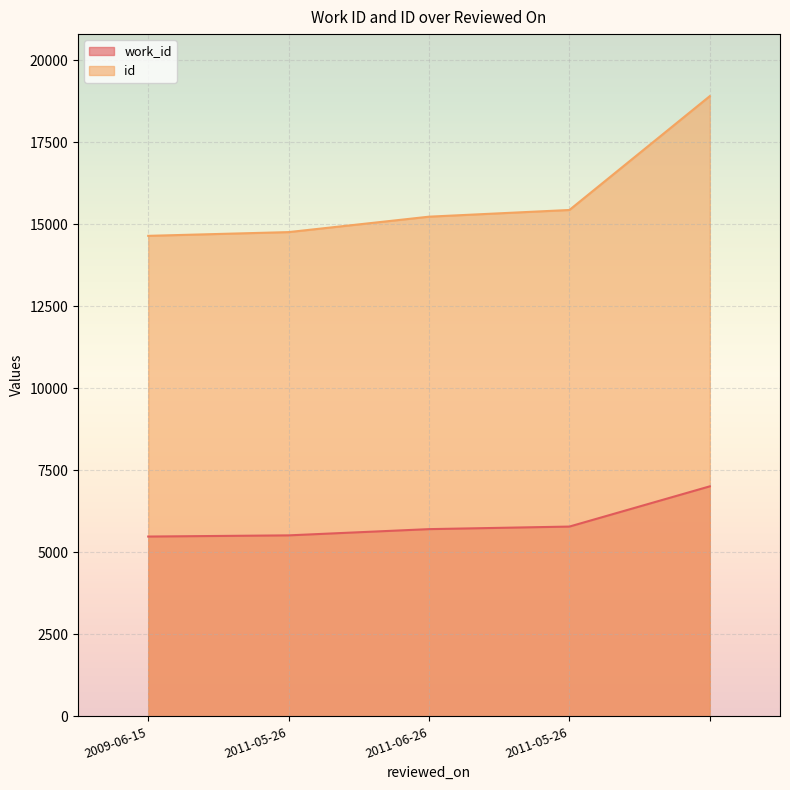

Which label corresponds to the smallest value in the chart?

2009-06-15